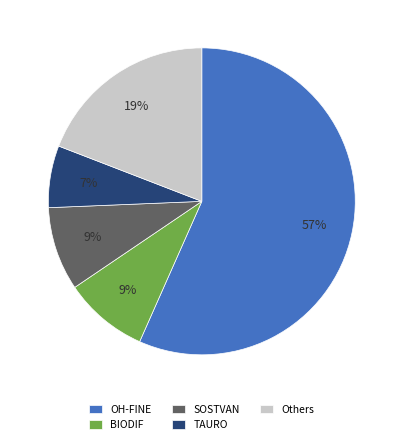

Which slice is the smallest?

TAURO